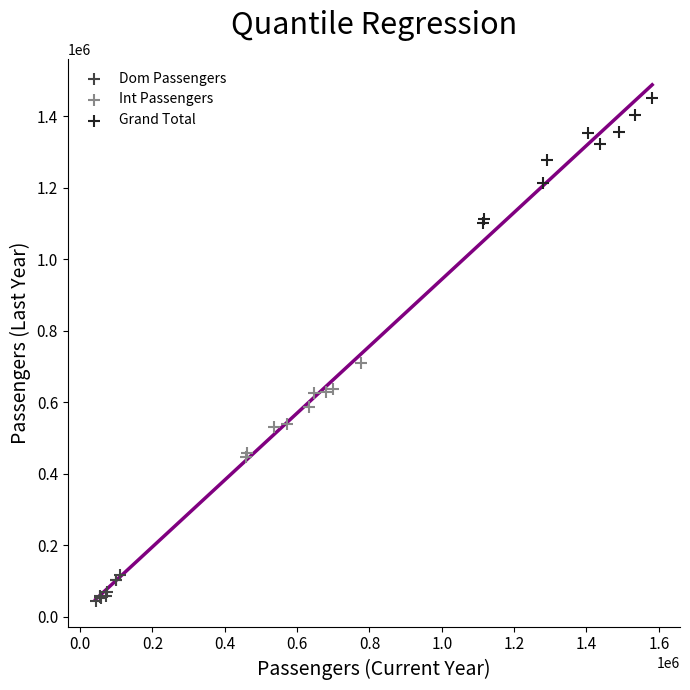

Which series reaches the minimum Y coordinate?

Dom Passengers